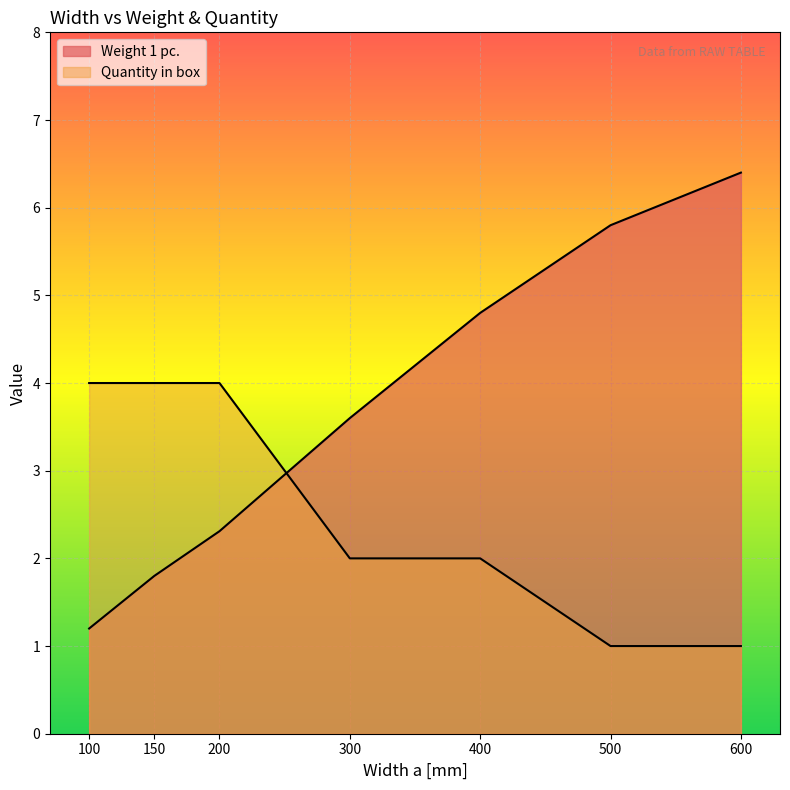

Rank the categories by Quantity in box value from lowest to highest.

500, 600, 300, 400, 100, 150, 200